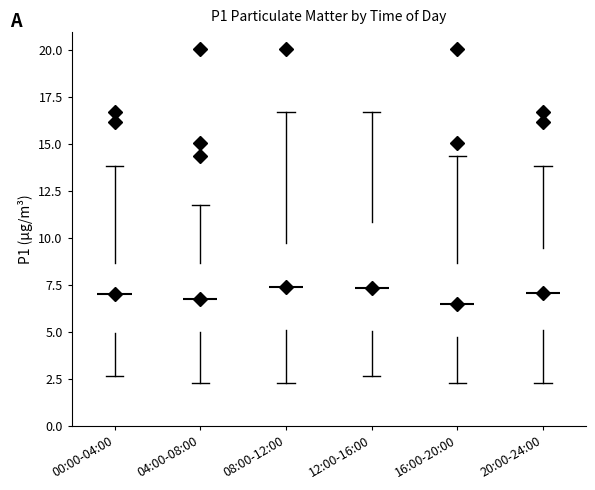

Where is the upper edge of the box for 12:00-16:00 on the y-axis? The values are not printed on the chart, so give them approximately, as read against the axis.

11.0